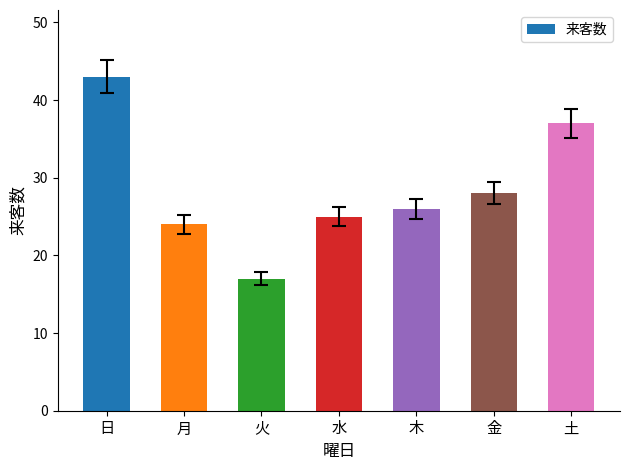

Is it true that the value at 水 is 25?

True